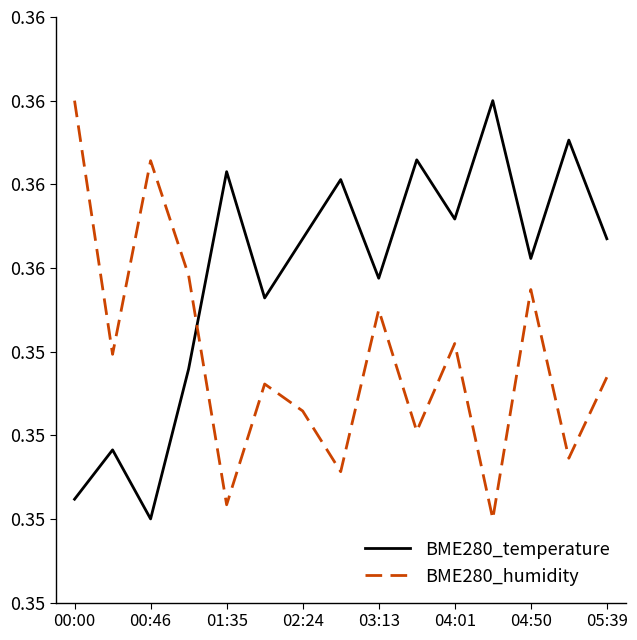

True or false: BME280_temperature has more than 0 points higher than both neighbors.

True